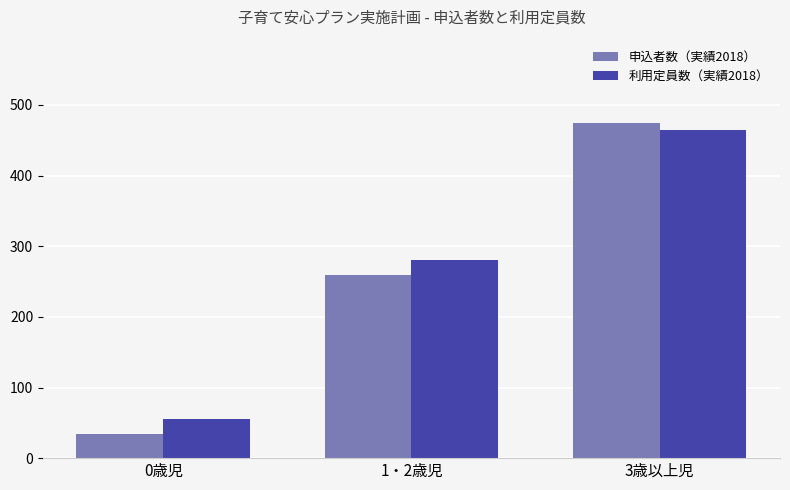

Is the value of 利用定員数（実績2018） at 3歳以上児 greater than the value of 申込者数（実績2018） at 1・2歳児?

Yes